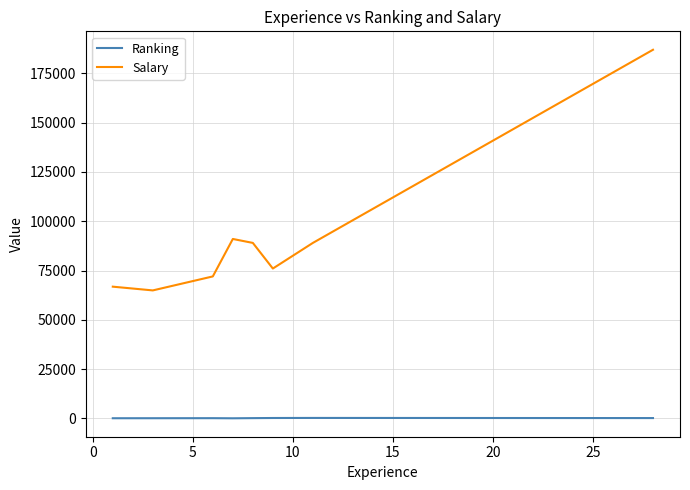

What are all the series names shown in the legend?

Ranking, Salary